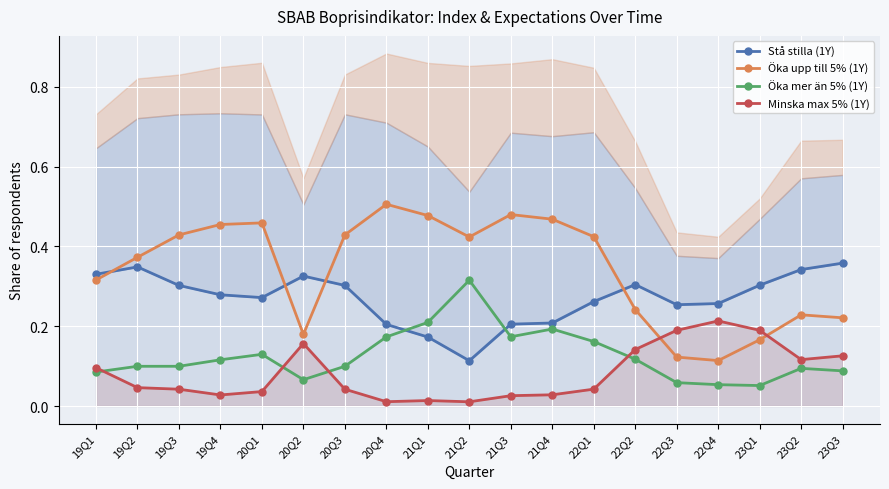

Which series has the largest total across all categories?

Öka upp till 5% (1Y)